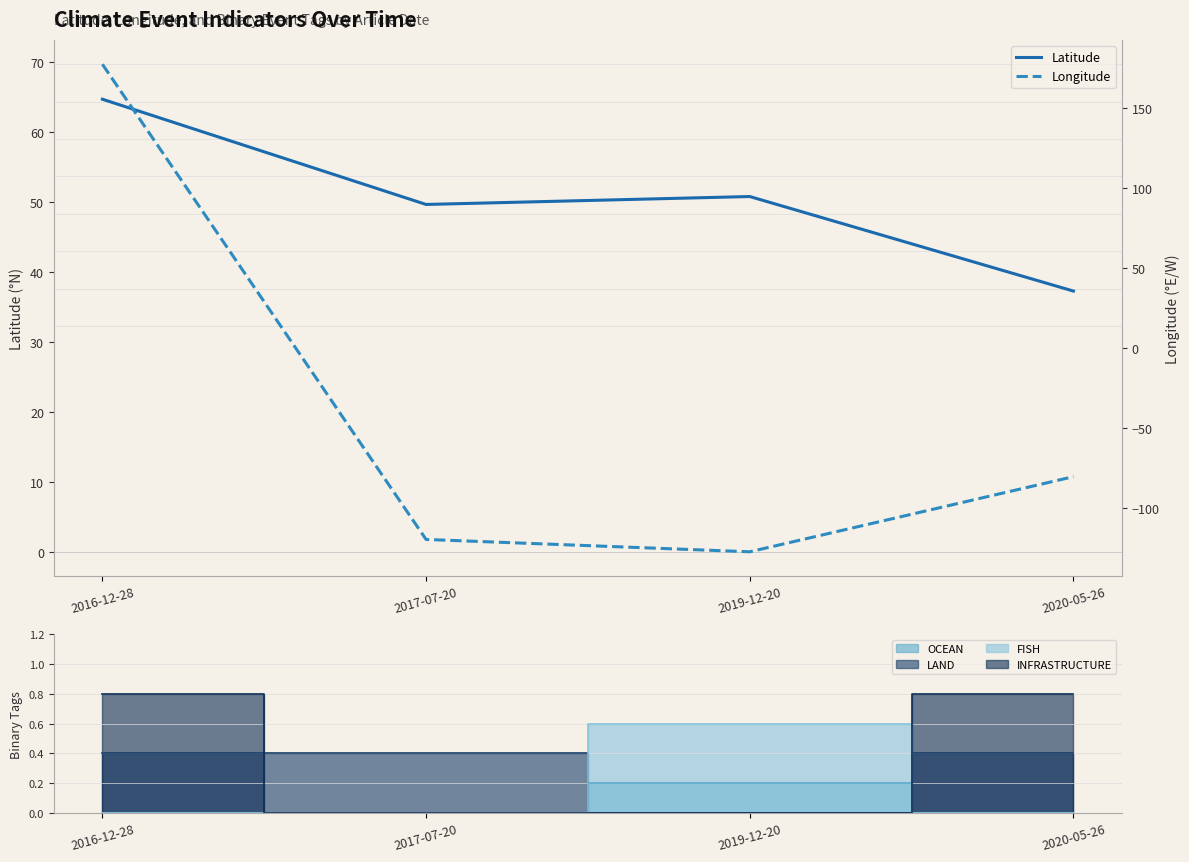

Between 2016-12-28 and 2019-12-20, which series saw the biggest shift?

Longitude